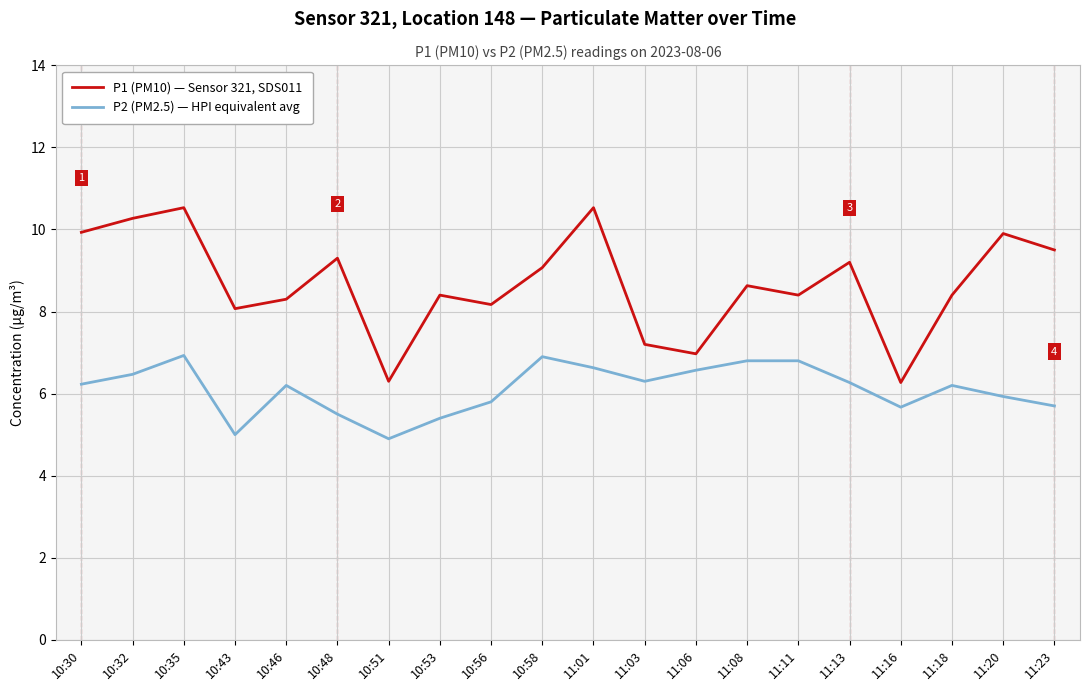

What is the maximum value for P2 (PM2.5) — HPI equivalent avg?

6.9